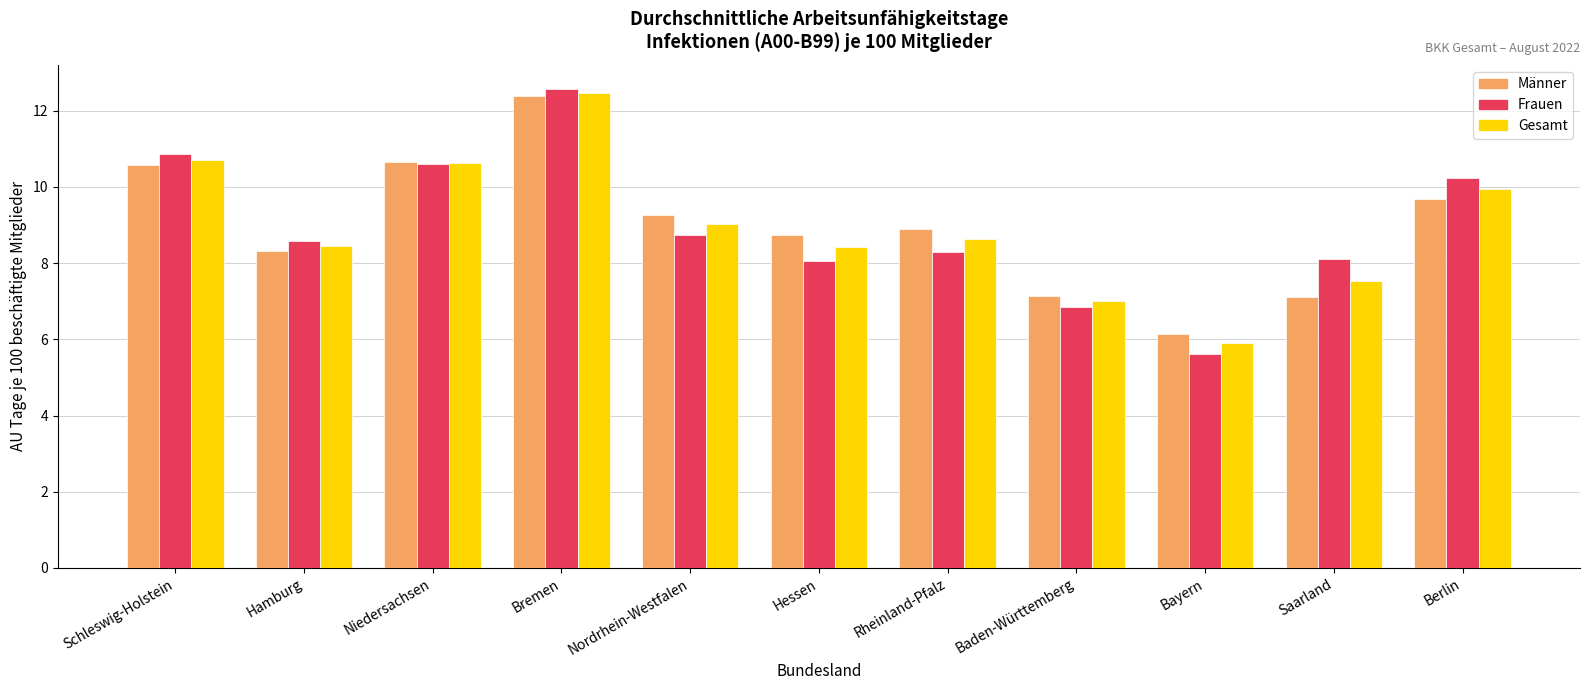

Between Niedersachsen and Bayern, which series saw the biggest shift?

Frauen